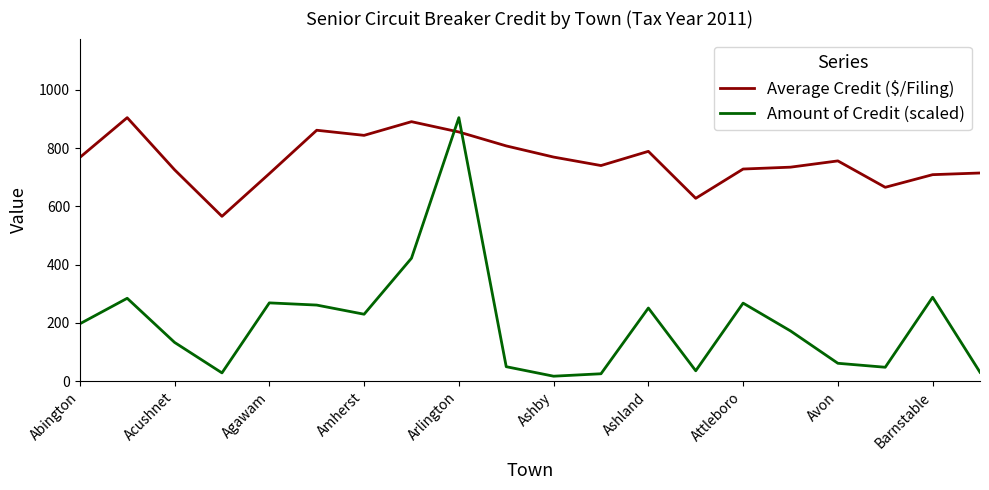

List the series in order of their overall mean, lowest first.

Amount of Credit (scaled), Average Credit ($/Filing)